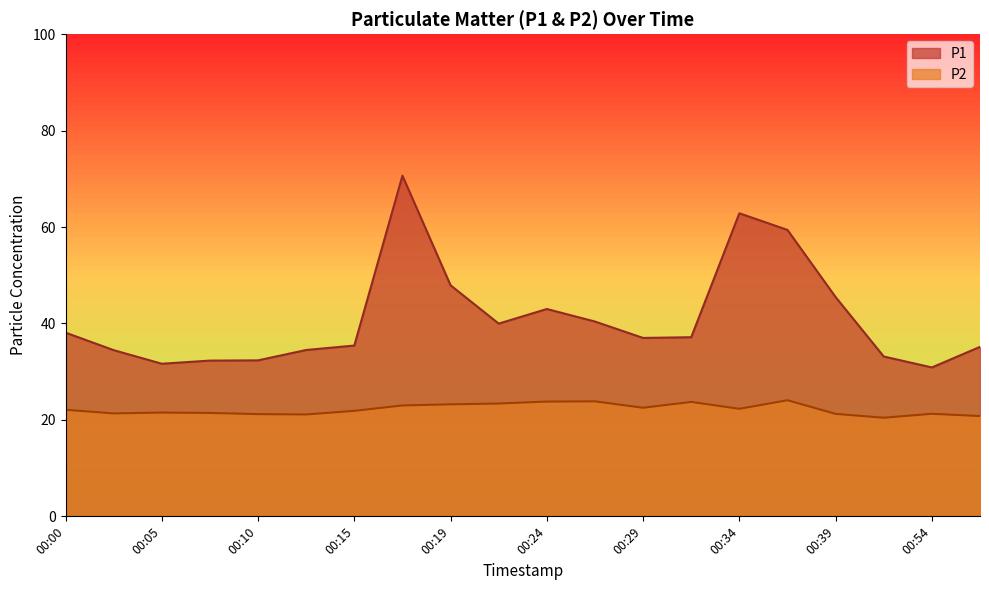

At which label does P2 reach its peak?

00:36